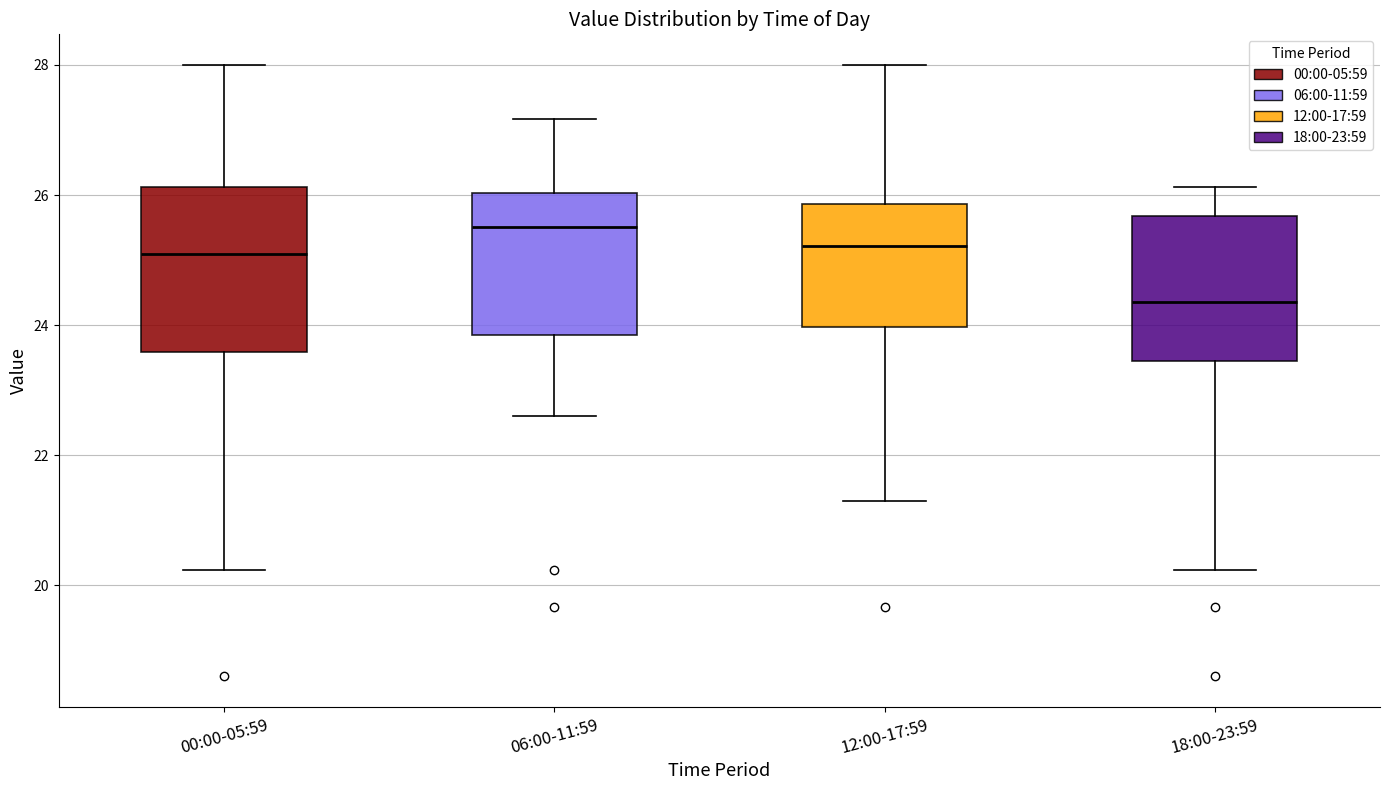

Reading left to right, transcribe this box plot: for each box, give where its median line is, the range the box spans, and where its two whiskers end, as read against the y-axis. The values are not printed on the chart, so give them approximately, as read against the axis.

00:00-05:59: median 25.2, box 23.6 to 26.2, whiskers 20.2 to 28.0
06:00-11:59: median 25.6, box 23.8 to 26.0, whiskers 22.6 to 27.2
12:00-17:59: median 25.2, box 24.0 to 25.8, whiskers 21.4 to 28.0
18:00-23:59: median 24.4, box 23.4 to 25.6, whiskers 20.2 to 26.2